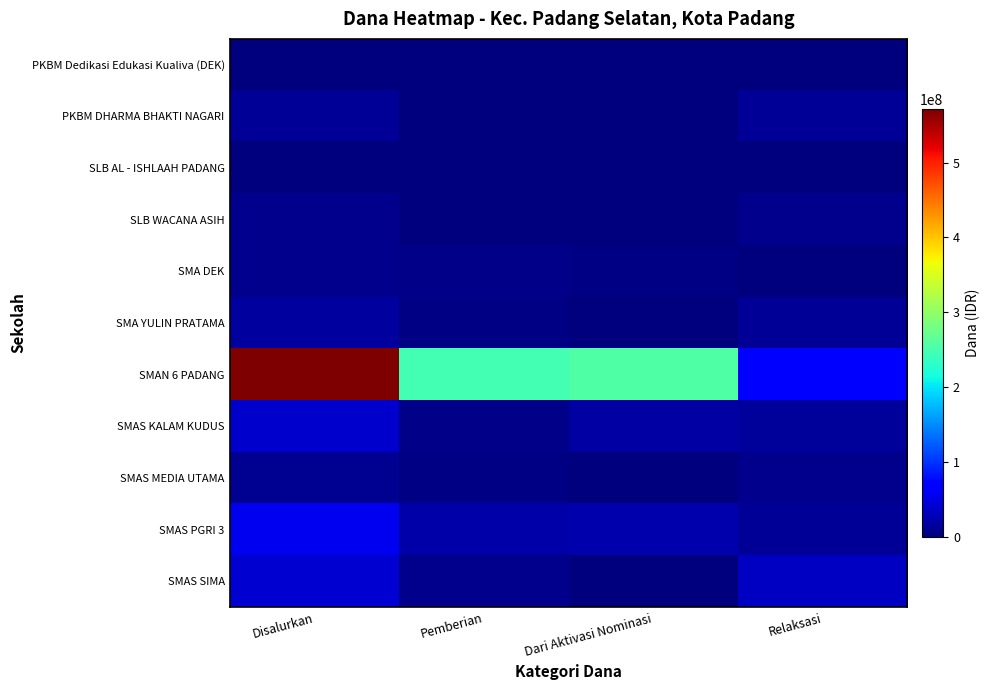

Rank the series at Relaksasi from lowest to highest value.

PKBM Dedikasi Edukasi Kualiva (DEK), SMA DEK, SLB AL - ISHLAAH PADANG, SLB WACANA ASIH, SMAS MEDIA UTAMA, PKBM DHARMA BHAKTI NAGARI, SMA YULIN PRATAMA, SMAS PGRI 3, SMAS KALAM KUDUS, SMAS SIMA, SMAN 6 PADANG